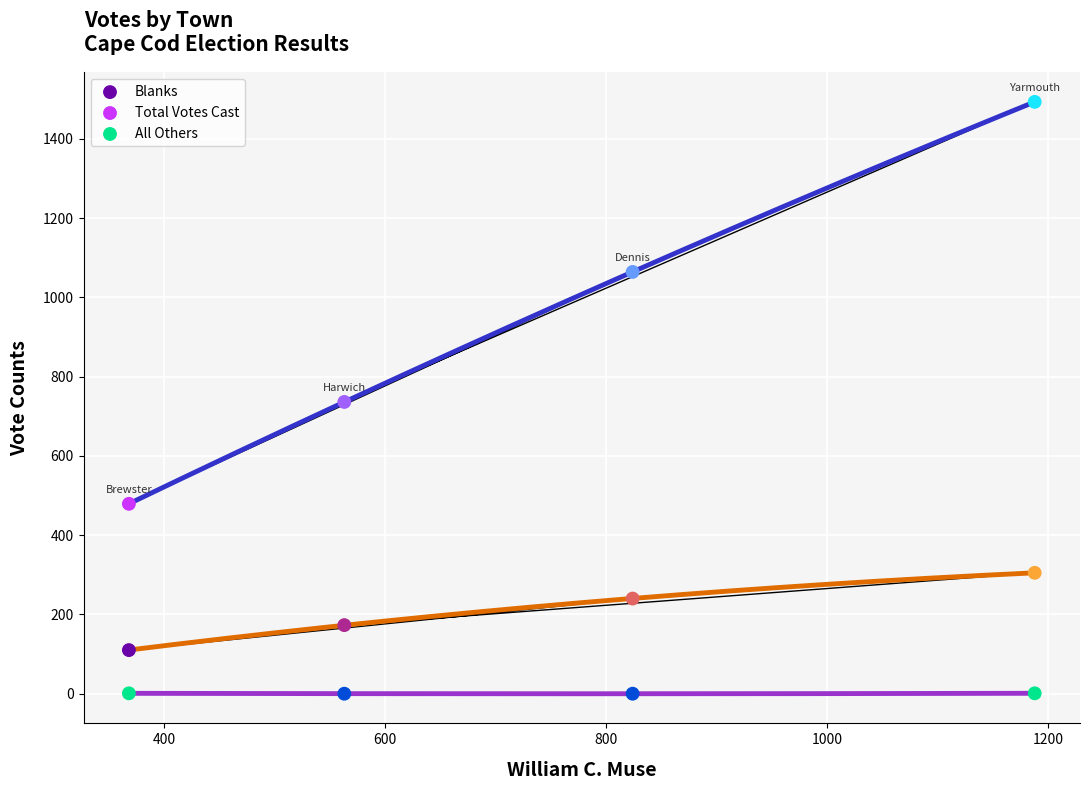

Across all data points, what is the average Y value?

384